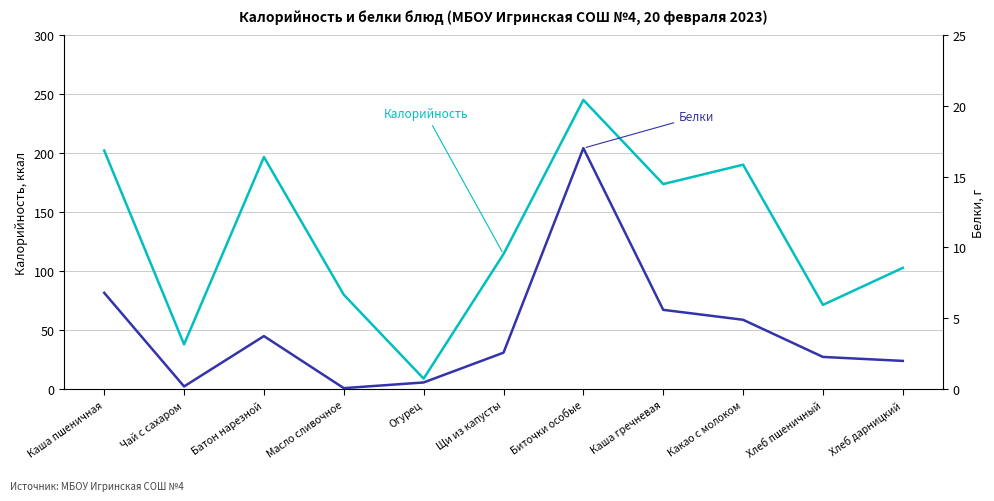

Which series has the widest spread of values?

Калорийность